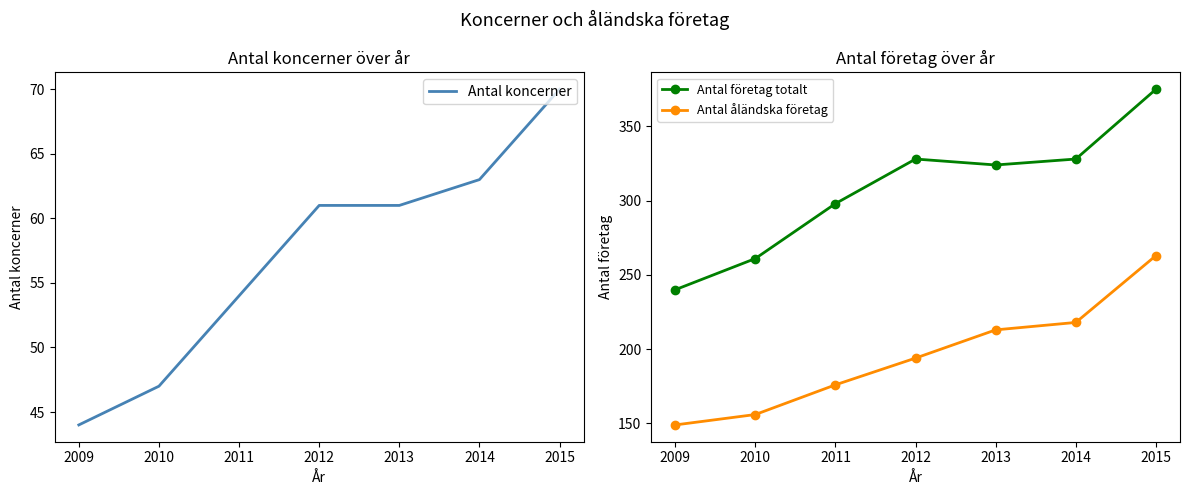

Which label corresponds to the largest value in the chart?

2015